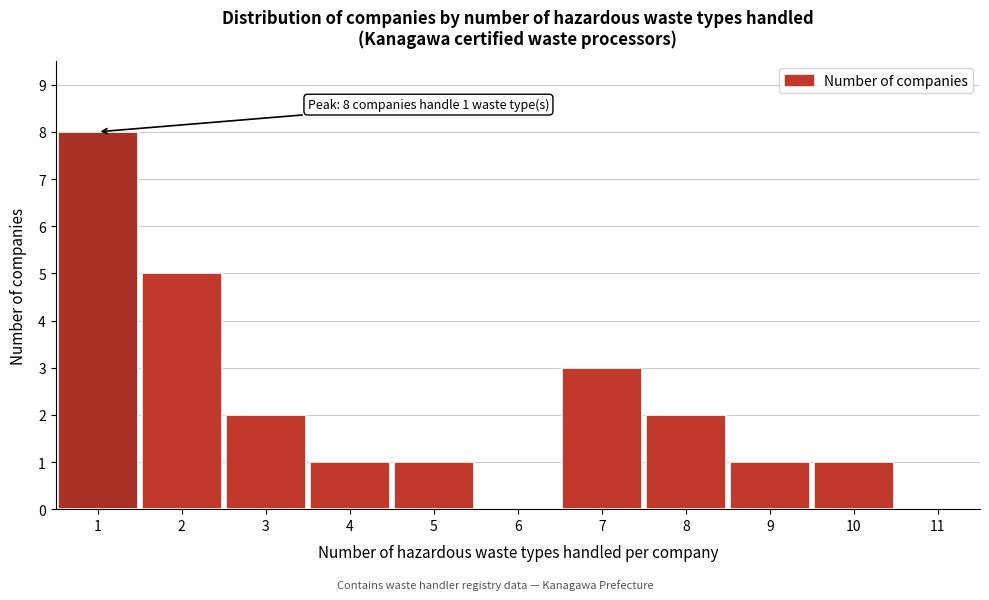

Which range on the x-axis has the tallest bar?

0.5 to 1.5